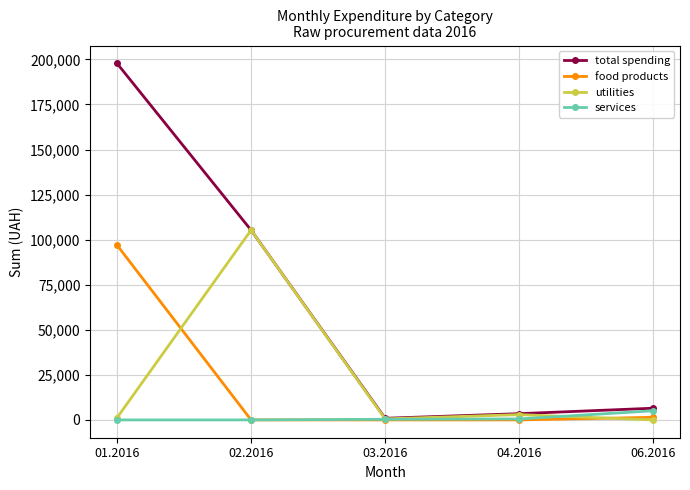

Does the chart have visible grid lines?

Yes